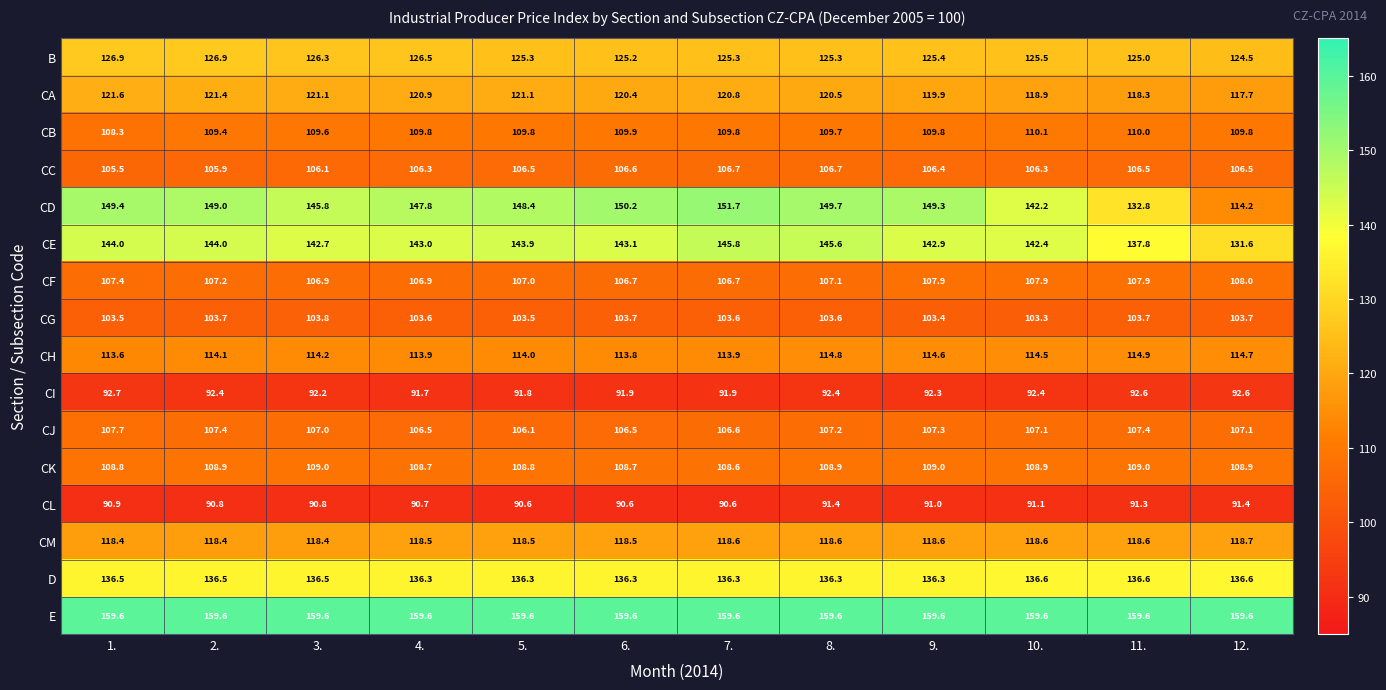

What is the minimum value shown in the chart?

90.6